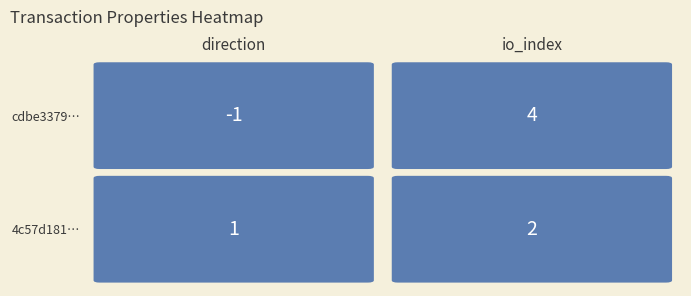

Which series has the largest total across all categories?

cdbe3379a811d3fe7d15835ded5c0d5236a58e7